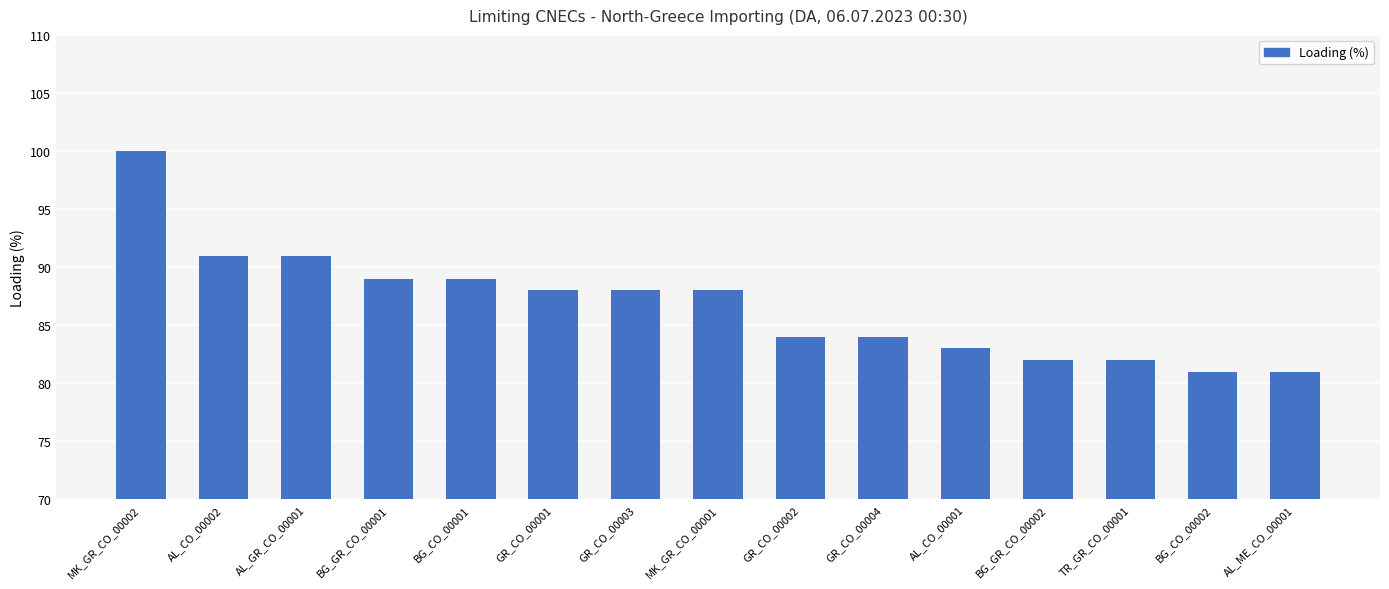

Reading left to right, extract all data points from this chart.

100	91	91	89	89	88	88	88	84	84	83	82	82	81	81